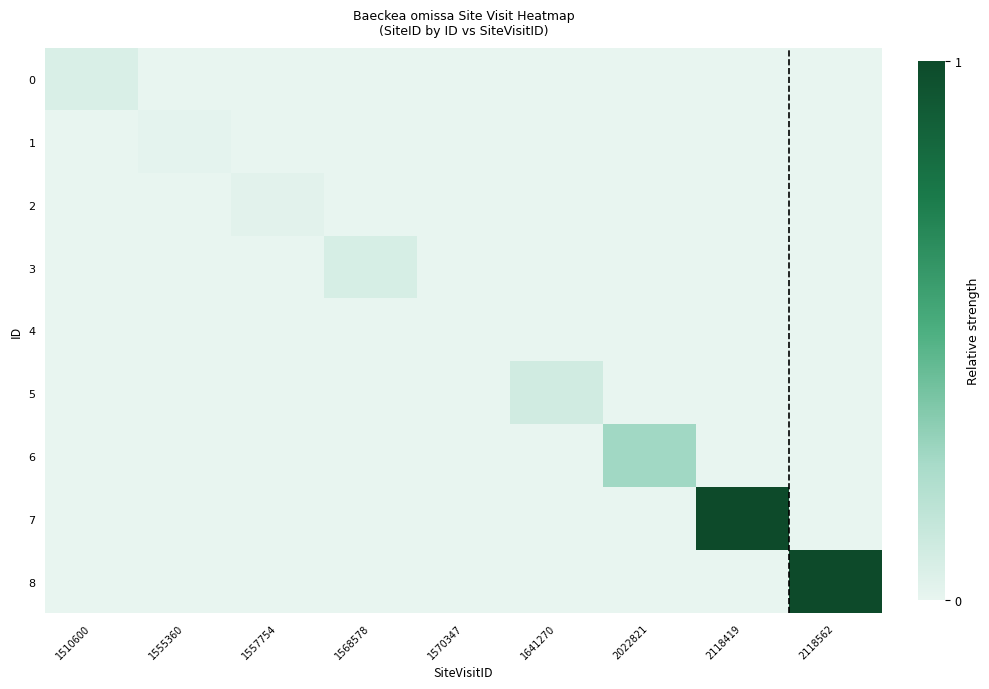

Which series has the largest total across all categories?

7